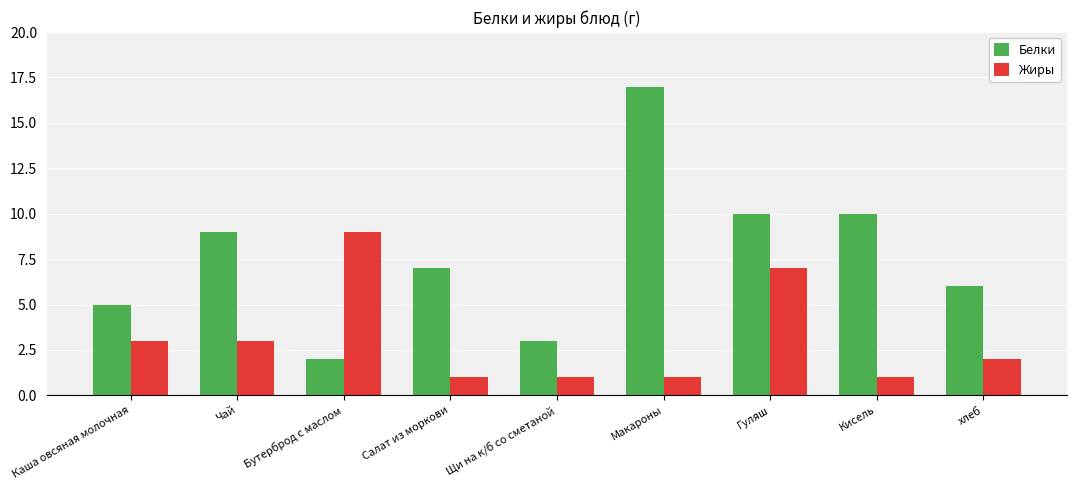

Rank the series at Кисель from highest to lowest value.

Белки, Жиры